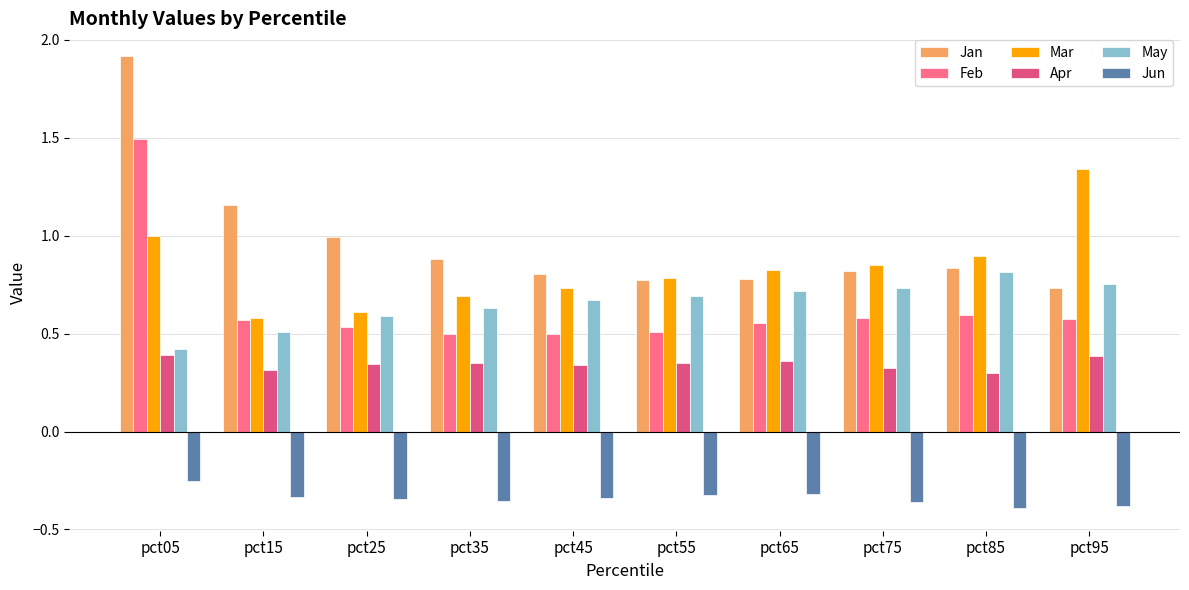

Rank the series by their maximum value, from lowest to highest.

Jun, Apr, May, Mar, Feb, Jan